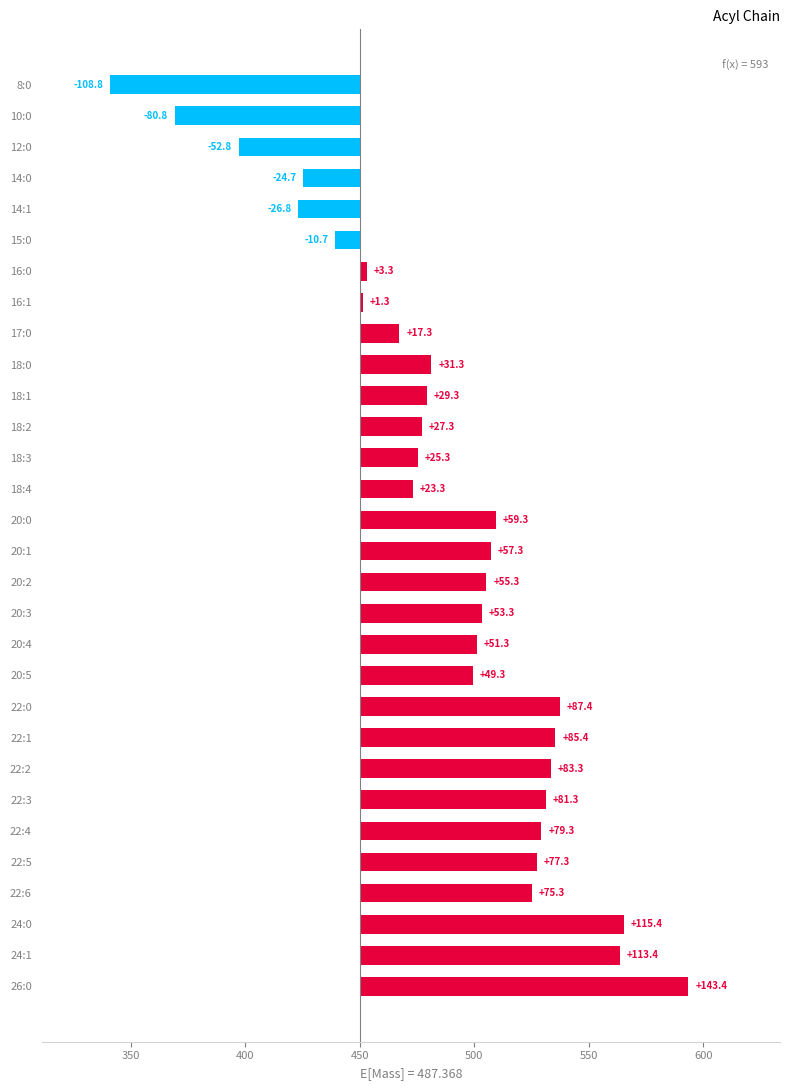

Are the bars grouped side by side (vs. stacked)?

No